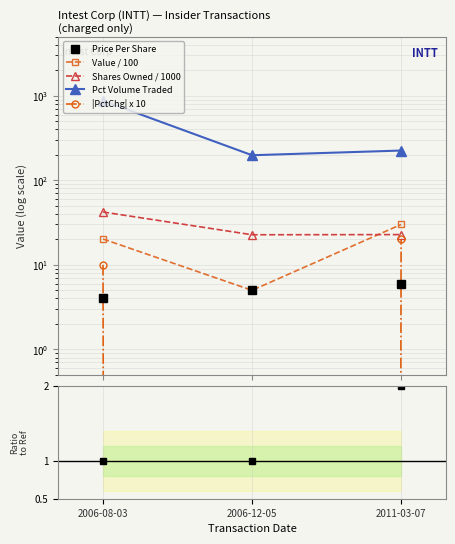

Reading right to left, what are all the values shown in this chart?

Price Per Share: 2011-03-07=6.0	2006-12-05=5.0	2006-08-03=4.0
Value / 100: 2011-03-07=30.0	2006-12-05=5.0	2006-08-03=20.2
Shares Owned / 1000: 2011-03-07=22.8	2006-12-05=22.7	2006-08-03=42.2
Pct Volume Traded: 2011-03-07=225.0	2006-12-05=198.0	2006-08-03=875.0
|PctChg| x 10: 2011-03-07=20.0	2006-12-05=0.0	2006-08-03=10.0
Ratio to ref: 2011-03-07=2.0	2006-12-05=1.0	2006-08-03=1.0